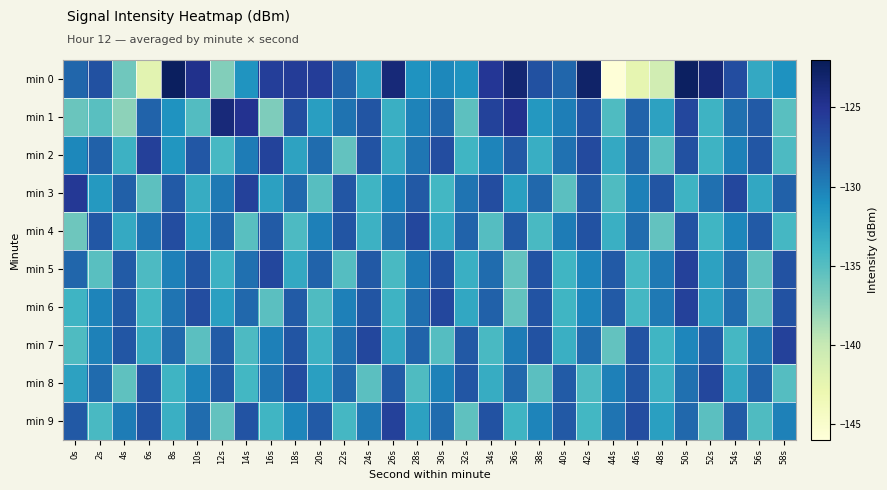

Reading right to left, list all the values displayed in this chart.

min 0: 58s=-131.2	56s=-132.9	54s=-126.8	52s=-123.6	50s=-122.5	48s=-140.8	46s=-142.5	44s=-145.9	42s=-122.9	40s=-128.5	38s=-127.1	36s=-123.4	34s=-125.3	32s=-131.3	30s=-130.5	28s=-131.2	26s=-123.6	24s=-132.1	22s=-128.5	20s=-125.7	18s=-125.6	16s=-125.8	14s=-131.3	12s=-137.2	10s=-124.7	8s=-122.4	6s=-142.1	4s=-136.3	2s=-127.1	0s=-128.6
min 1: 58s=-135.2	56s=-127.8	54s=-129.1	52s=-133.8	50s=-126.5	48s=-132.4	46s=-128.3	44s=-134.7	42s=-127.2	40s=-129.9	38s=-131.6	36s=-124.8	34s=-126.1	32s=-135.4	30s=-128.7	28s=-130.2	26s=-133.5	24s=-127.4	22s=-129.3	20s=-132.1	18s=-126.9	16s=-137.0	14s=-124.9	12s=-123.8	10s=-134.9	8s=-131.2	6s=-128.4	4s=-137.6	2s=-135.1	0s=-136.0
min 2: 58s=-134.6	56s=-127.5	54s=-130.1	52s=-133.8	50s=-127.1	48s=-135.2	46s=-128.5	44s=-132.9	42s=-126.6	40s=-129.2	38s=-133.4	36s=-127.7	34s=-130.3	32s=-134.0	30s=-126.8	28s=-129.5	26s=-133.1	24s=-127.3	22s=-135.6	20s=-128.9	18s=-132.5	16s=-126.2	14s=-129.8	12s=-134.3	10s=-127.6	8s=-131.4	6s=-125.9	4s=-133.7	2s=-128.2	0s=-130.5
min 3: 58s=-128.2	56s=-132.8	54s=-126.5	52s=-129.1	50s=-133.8	48s=-127.4	46s=-130.0	44s=-134.7	42s=-127.9	40s=-135.3	38s=-128.6	36s=-132.2	34s=-126.8	32s=-129.4	30s=-134.1	28s=-127.7	26s=-130.3	24s=-133.9	22s=-127.5	20s=-135.1	18s=-128.7	16s=-132.3	14s=-126.0	12s=-129.6	10s=-133.2	8s=-127.8	6s=-135.4	4s=-128.1	2s=-131.7	0s=-125.3
min 4: 58s=-134.2	56s=-127.8	54s=-130.4	52s=-134.0	50s=-127.3	48s=-135.6	46s=-128.9	44s=-133.5	42s=-127.2	40s=-129.8	38s=-134.4	36s=-127.7	34s=-135.0	32s=-128.3	30s=-132.9	28s=-126.5	26s=-129.1	24s=-133.7	22s=-127.4	20s=-130.0	18s=-134.6	16s=-127.9	14s=-135.2	12s=-128.5	10s=-132.1	8s=-126.8	6s=-129.4	4s=-133.0	2s=-127.6	0s=-136.2
min 5: 58s=-127.2	56s=-135.5	54s=-128.8	52s=-132.4	50s=-126.0	48s=-129.6	46s=-134.2	44s=-127.8	42s=-130.4	40s=-134.0	38s=-127.3	36s=-135.6	34s=-128.9	32s=-133.5	30s=-127.2	28s=-129.8	26s=-134.4	24s=-127.7	22s=-135.0	20s=-128.3	18s=-132.9	16s=-126.5	14s=-129.1	12s=-133.7	10s=-127.4	8s=-130.0	6s=-134.6	4s=-127.9	2s=-135.2	0s=-128.5
min 6: 58s=-127.2	56s=-135.5	54s=-128.8	52s=-132.4	50s=-126.0	48s=-129.6	46s=-134.2	44s=-127.8	42s=-130.4	40s=-134.0	38s=-127.3	36s=-135.6	34s=-128.2	32s=-132.8	30s=-126.5	28s=-129.1	26s=-133.8	24s=-127.4	22s=-130.0	20s=-134.7	18s=-127.9	16s=-135.3	14s=-128.6	12s=-132.2	10s=-126.8	8s=-129.4	6s=-134.1	4s=-127.7	2s=-130.3	0s=-133.9
min 7: 58s=-126.0	56s=-129.6	54s=-134.2	52s=-127.8	50s=-130.4	48s=-134.0	46s=-127.3	44s=-135.6	42s=-128.9	40s=-133.5	38s=-127.2	36s=-129.8	34s=-134.4	32s=-127.7	30s=-135.0	28s=-128.3	26s=-132.9	24s=-126.5	22s=-129.1	20s=-133.7	18s=-127.4	16s=-130.0	14s=-134.6	12s=-127.9	10s=-135.3	8s=-128.6	6s=-133.2	4s=-127.5	2s=-130.1	0s=-134.7
min 8: 58s=-135.0	56s=-128.3	54s=-132.9	52s=-126.5	50s=-129.1	48s=-133.7	46s=-127.4	44s=-130.0	42s=-134.6	40s=-127.9	38s=-135.3	36s=-128.6	34s=-133.2	32s=-127.5	30s=-130.1	28s=-134.7	26s=-127.9	24s=-135.3	22s=-128.6	20s=-132.2	18s=-126.8	16s=-129.4	14s=-134.1	12s=-127.7	10s=-130.3	8s=-133.9	6s=-127.2	4s=-135.5	2s=-128.8	0s=-132.4
min 9: 58s=-130.1	56s=-134.7	54s=-127.9	52s=-135.3	50s=-128.6	48s=-132.2	46s=-126.8	44s=-129.4	42s=-134.1	40s=-127.7	38s=-130.3	36s=-133.9	34s=-127.2	32s=-135.5	30s=-128.8	28s=-132.4	26s=-126.0	24s=-129.6	22s=-134.2	20s=-127.8	18s=-130.4	16s=-134.0	14s=-127.3	12s=-135.6	10s=-128.9	8s=-133.5	6s=-127.2	4s=-129.8	2s=-134.4	0s=-127.7